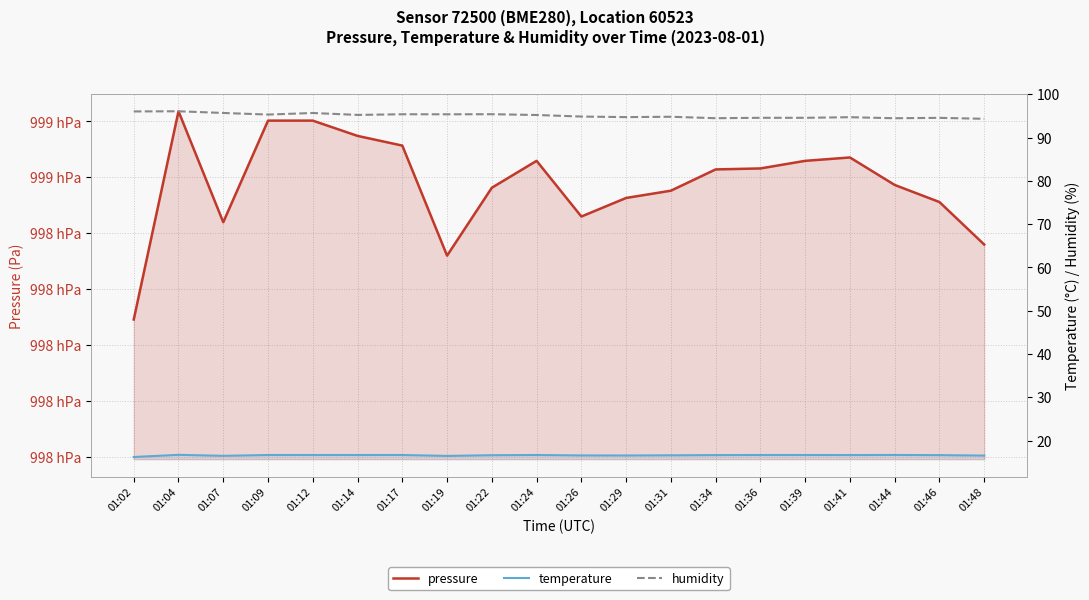

How many data points in pressure are less than 99862?

10